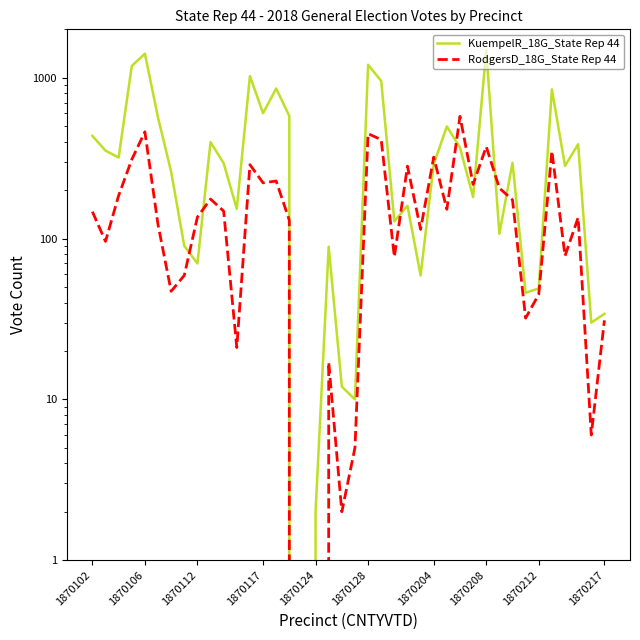

How many series are shown in this chart?

2